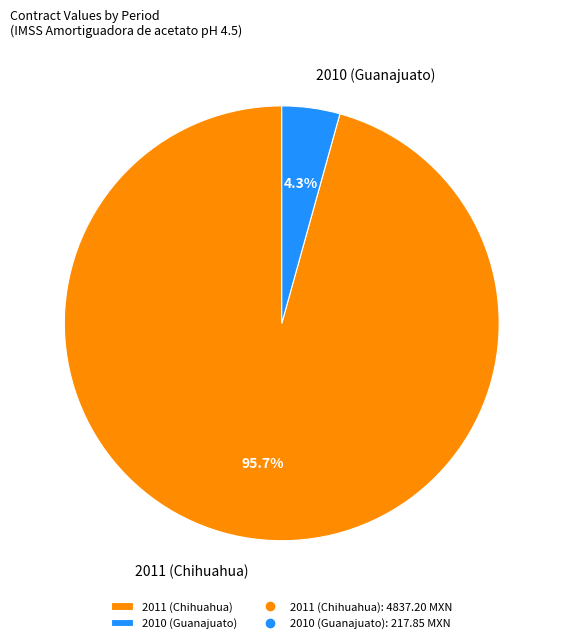

To the nearest percent, what is the difference between the 2011 (Chihuahua) and 2010 (Guanajuato) slice percentages?

91%